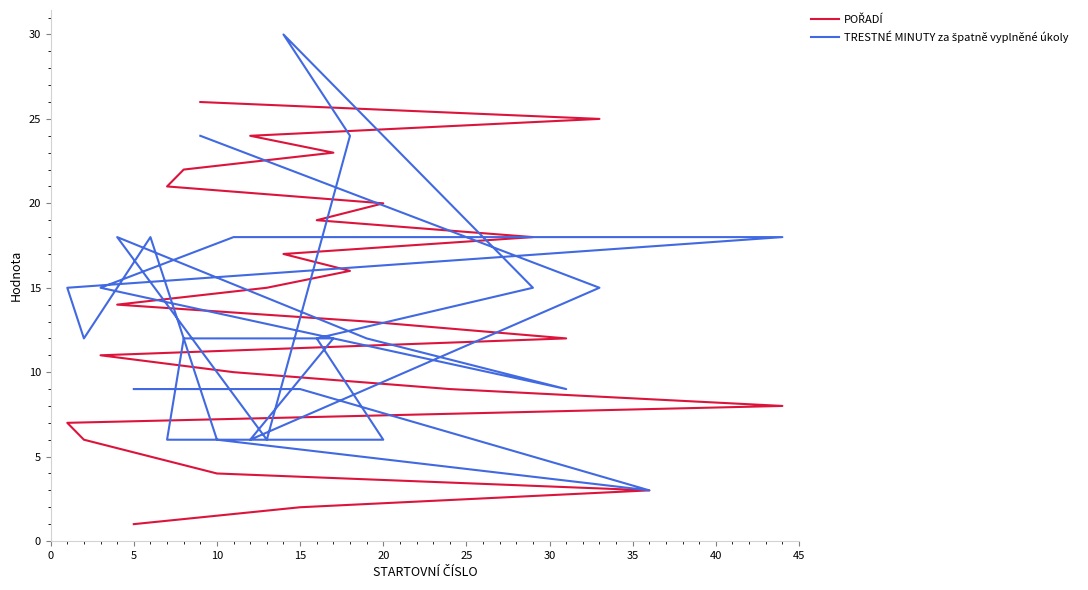

Reading left to right, list all the values displayed in this chart.

POŘADÍ: 1	2	3	4	5	6	7	8	9	10	11	12	13	14	15	16	17	18	19	20	21	22	23	24	25	26
TRESTNÉ MINUTY za špatně vyplněné úkoly: 9	9	3	6	18	12	15	18	18	18	15	9	12	18	6	24	30	15	12	6	6	12	12	6	15	24